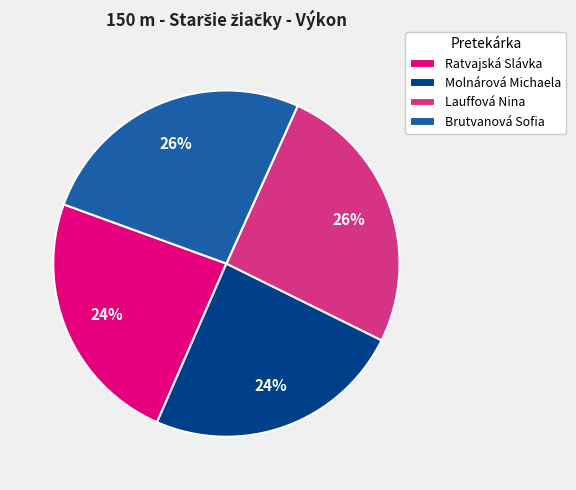

Approximately how many times larger is the value at Brutvanová Sofia compared to Ratvajská Slávka?

1.1